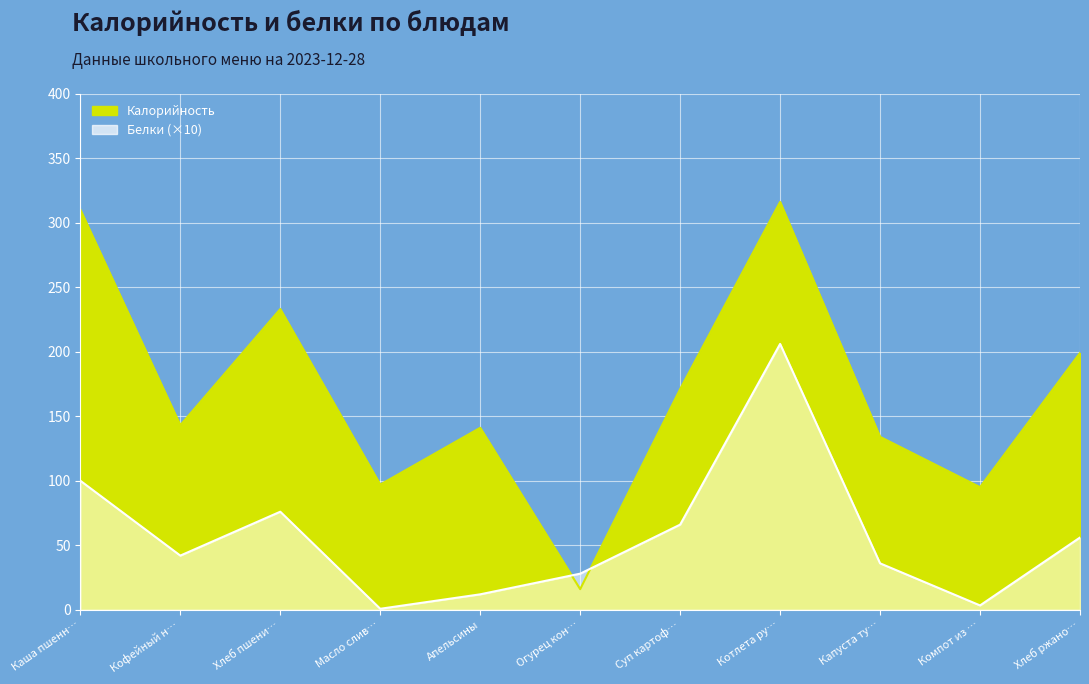

Reading right to left, transcribe all the data shown in this chart.

Калорийность: 199.0	95.0	134.0	316.0	171.0	16.0	141.0	97.0	233.0	143.0	310.0
Белки: 56.0	3.4	36.0	206.0	66.0	28.0	12.0	0.8	76.0	42.0	100.0